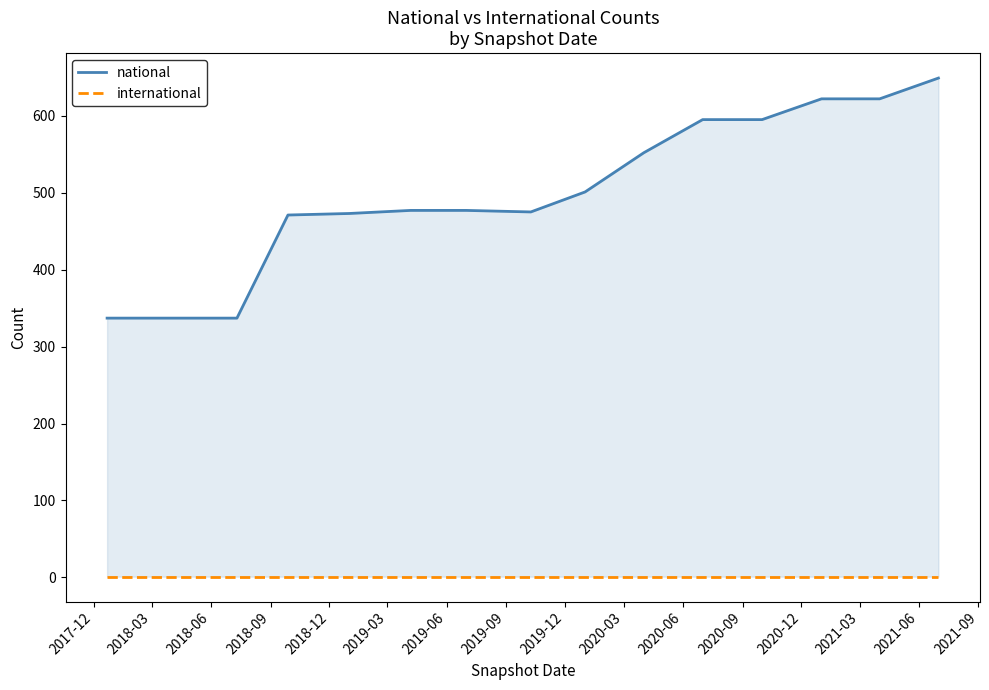

True or false: international has a value of 0 at 2020-09.

False